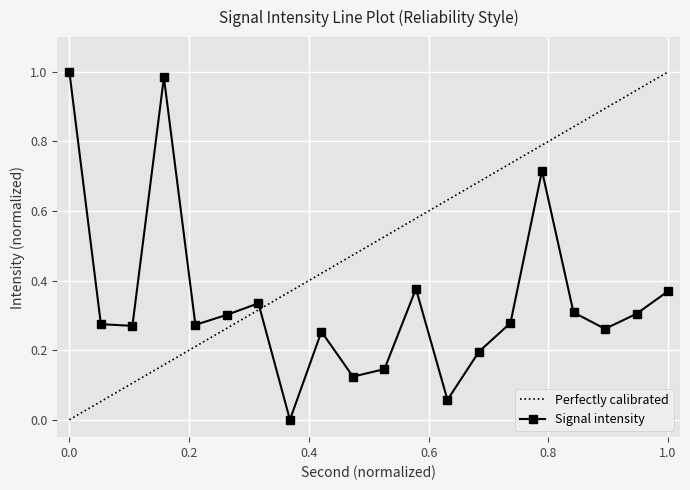

How many interior local peaks does the Signal intensity series have?

5